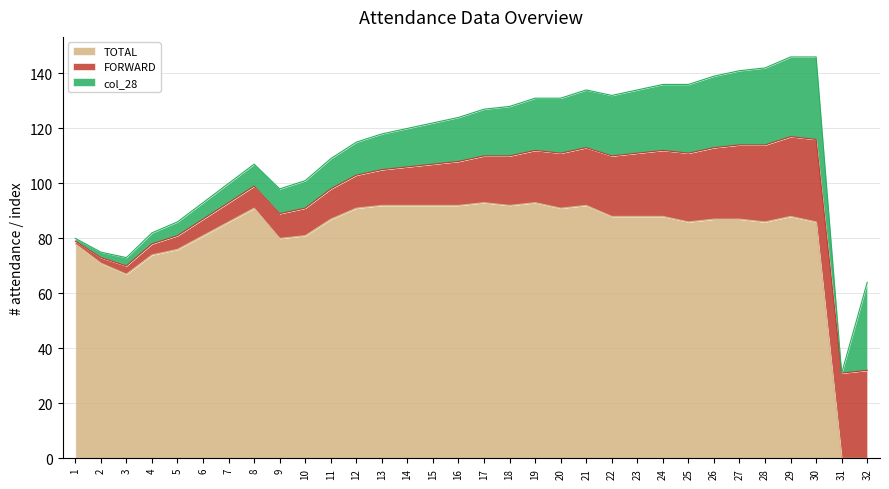

How many data points in FORWARD are less than 17?

16